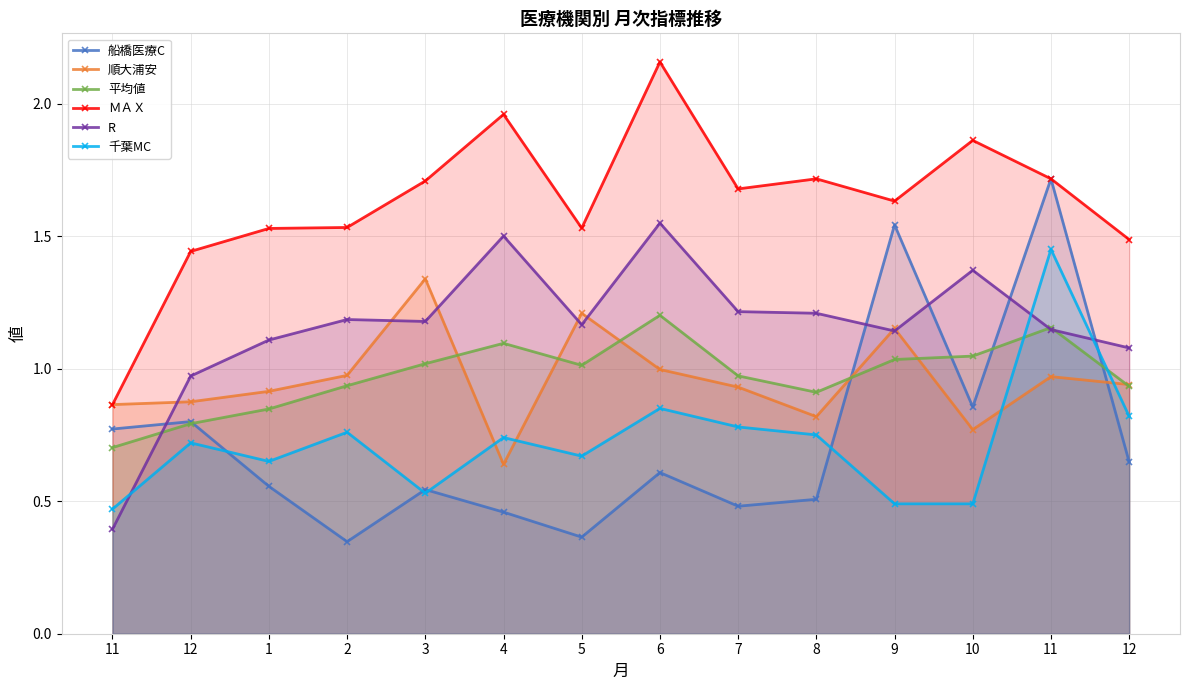

What is the highest value of the ＭＡＸ series?

2.2